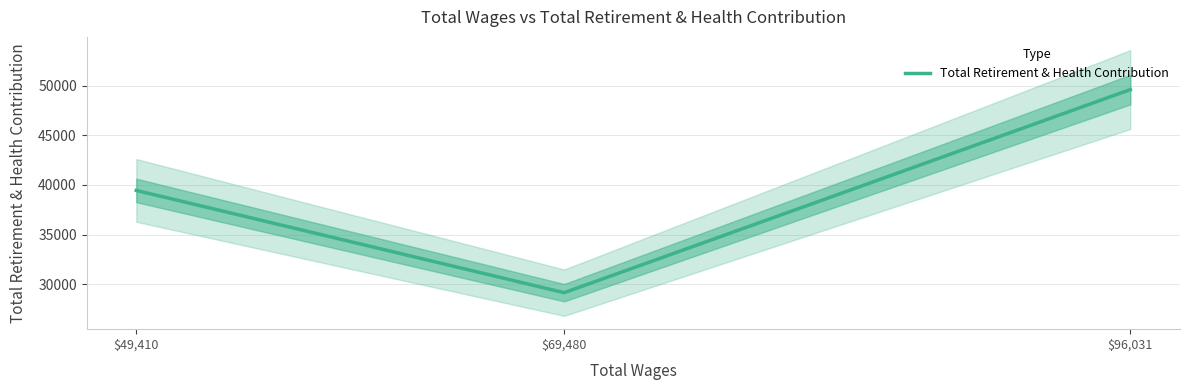

Count the number of values greater than 39453.

1